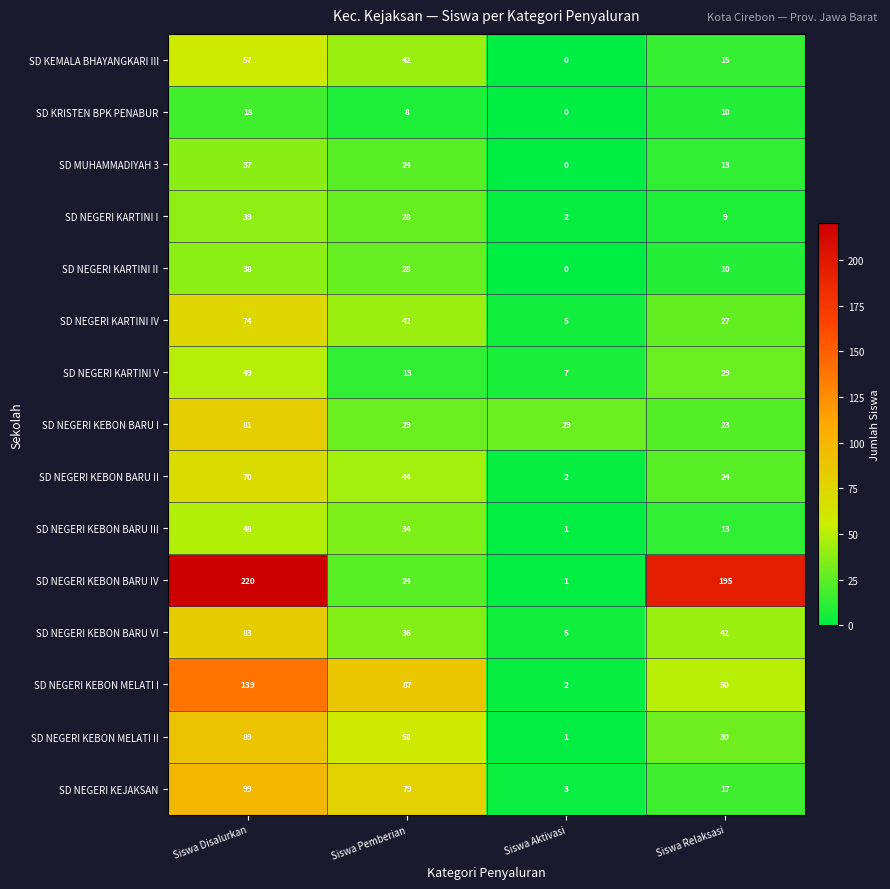

At which label is SD NEGERI KEBON MELATI II closest to 45?

Siswa Pemberian